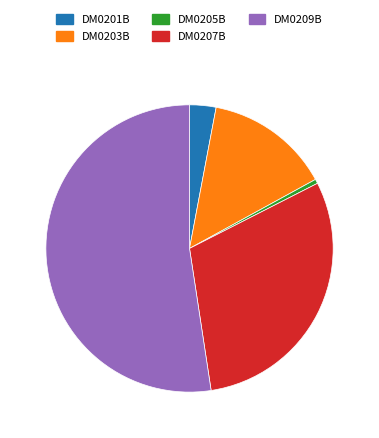

True or false: DM0205B accounts for 0% of the total.

True